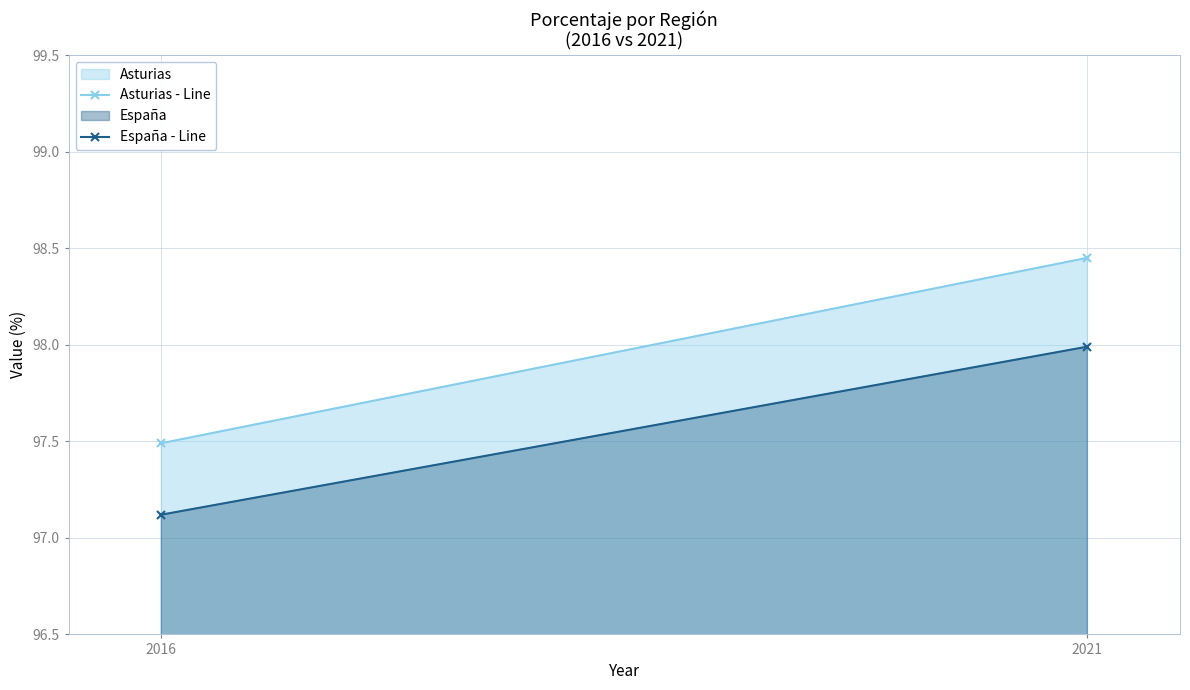

What is the minimum value for Asturias - Line?

97.5